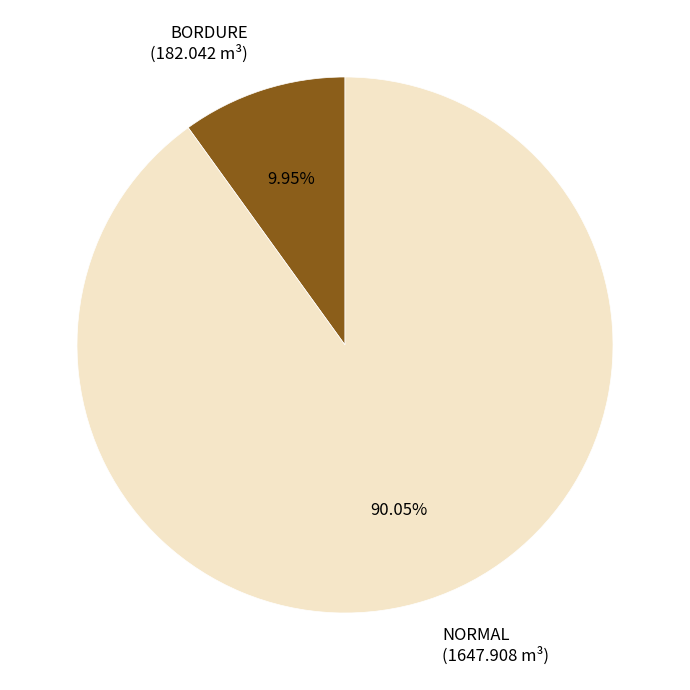

Approximately how many times larger is the value at NORMAL (1647.908 m³) compared to BORDURE (182.042 m³)?

9.1